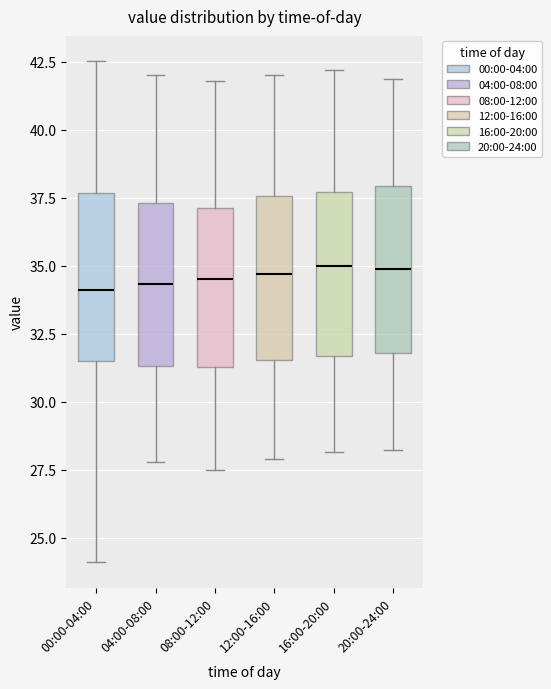

Reading left to right, read every box against the y-axis: the position of its median line, the range the box covers, and the ends of its whiskers. The values are not printed on the chart, so give them approximately, as read against the axis.

00:00-04:00: median 34.0, box 31.5 to 37.5, whiskers 24.0 to 42.5
04:00-08:00: median 34.5, box 31.5 to 37.5, whiskers 28.0 to 42.0
08:00-12:00: median 34.5, box 31.5 to 37.0, whiskers 27.5 to 42.0
12:00-16:00: median 34.5, box 31.5 to 37.5, whiskers 28.0 to 42.0
16:00-20:00: median 35.0, box 31.5 to 37.5, whiskers 28.0 to 42.0
20:00-24:00: median 35.0, box 32.0 to 38.0, whiskers 28.5 to 42.0